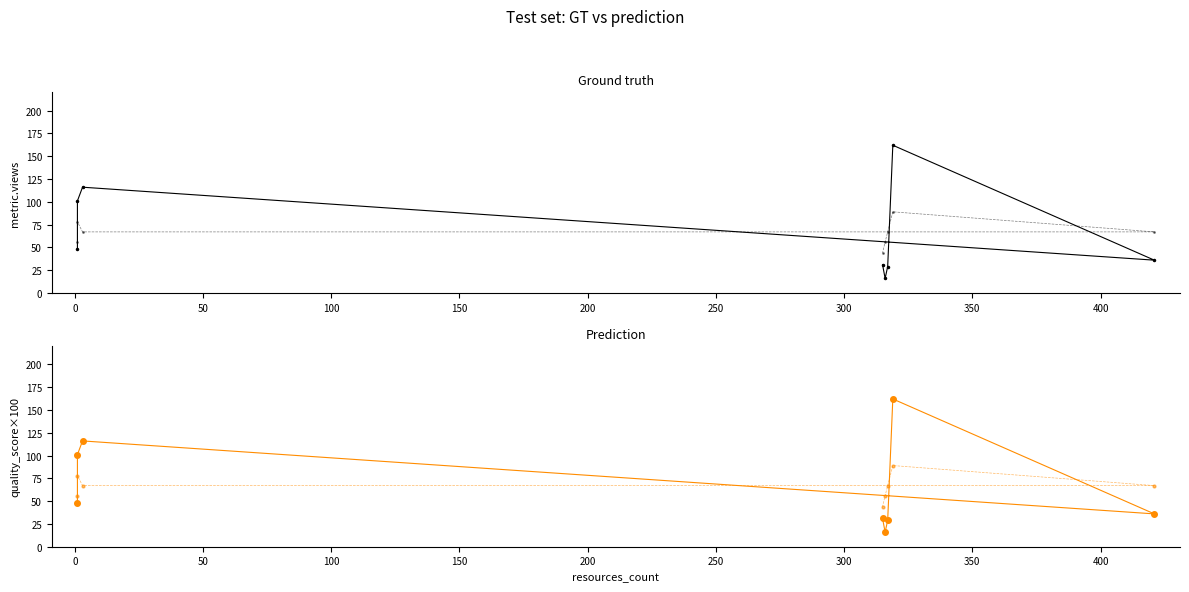

What is the difference between the highest and lowest values at 50?

49.0